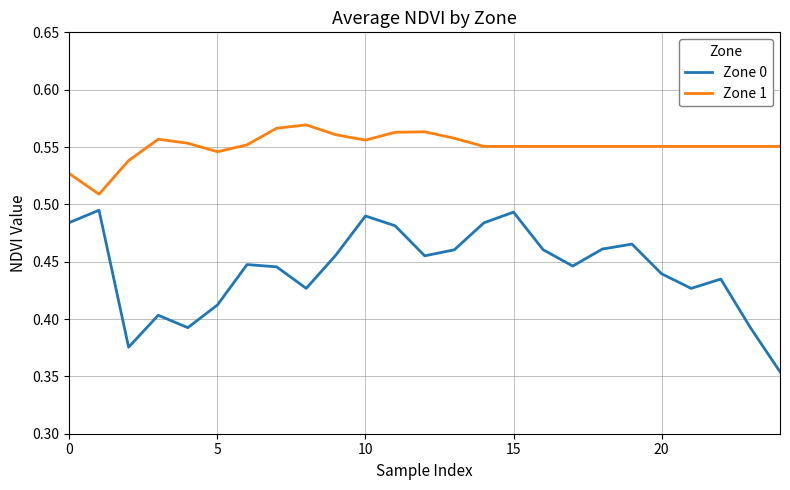

True or false: Zone 1 and Zone 0 cross at least once.

False